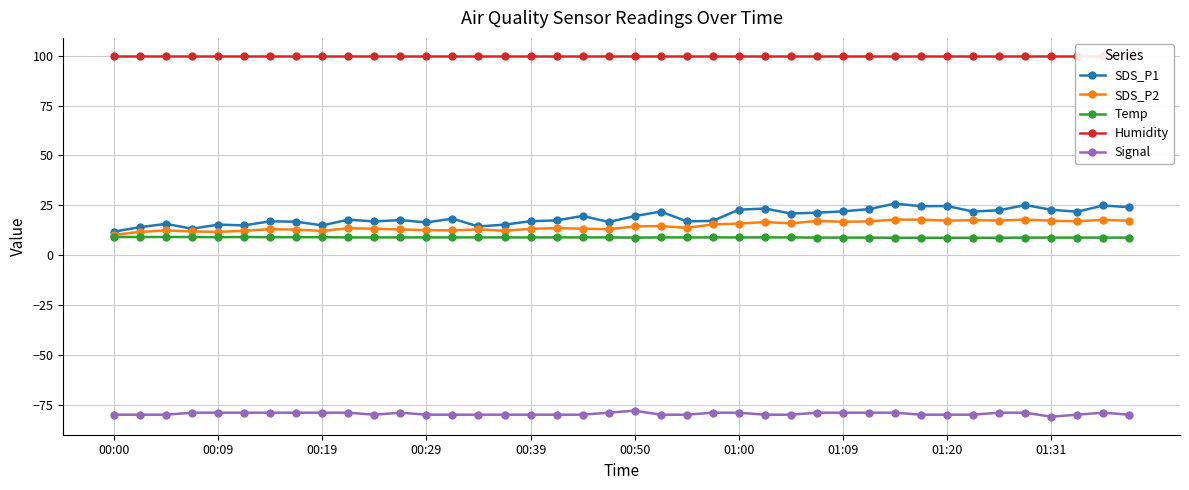

True or false: SDS_P2 and Signal cross at least once.

False